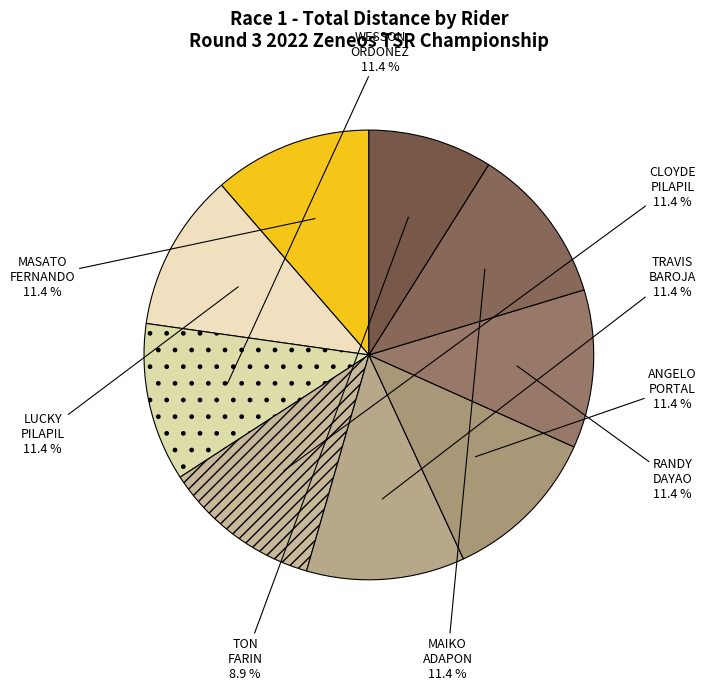

To the nearest percent, what is the average slice percentage?

11%